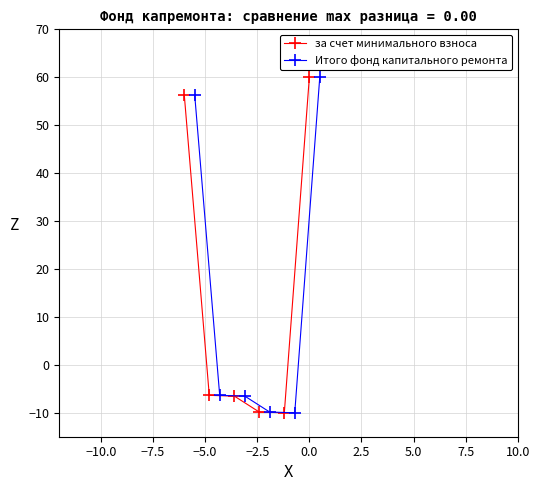

What is the lowest value of the за счет минимального взноса series?

-10.0